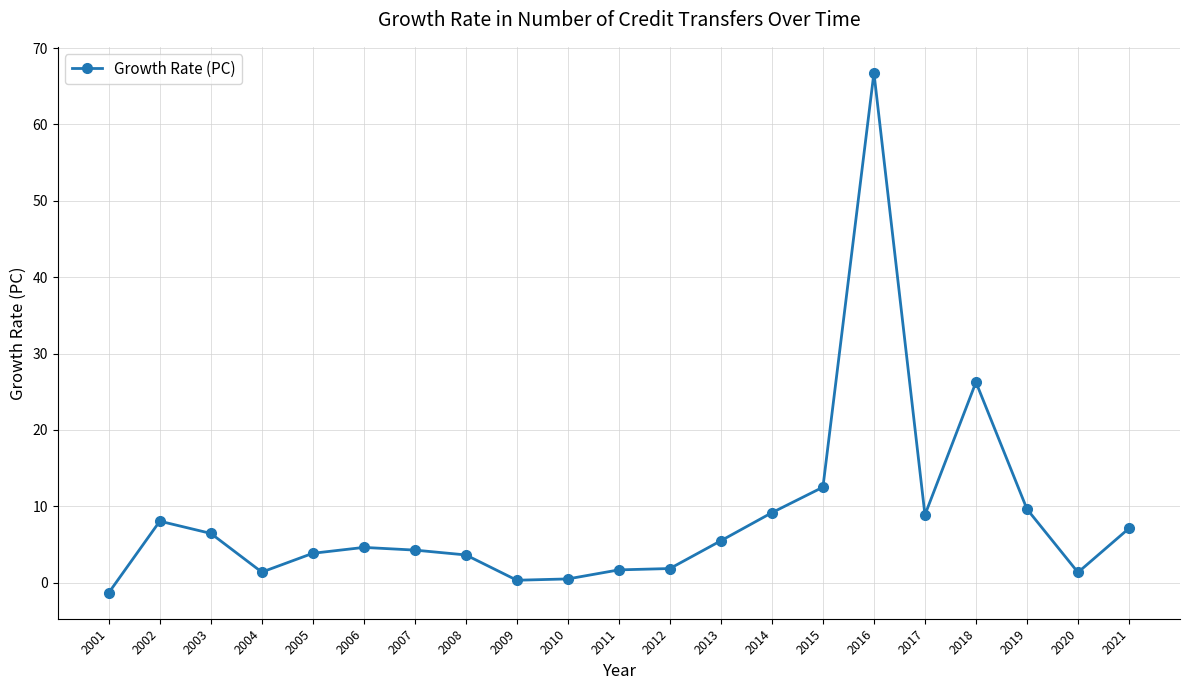

How many lines are shown in the chart?

1